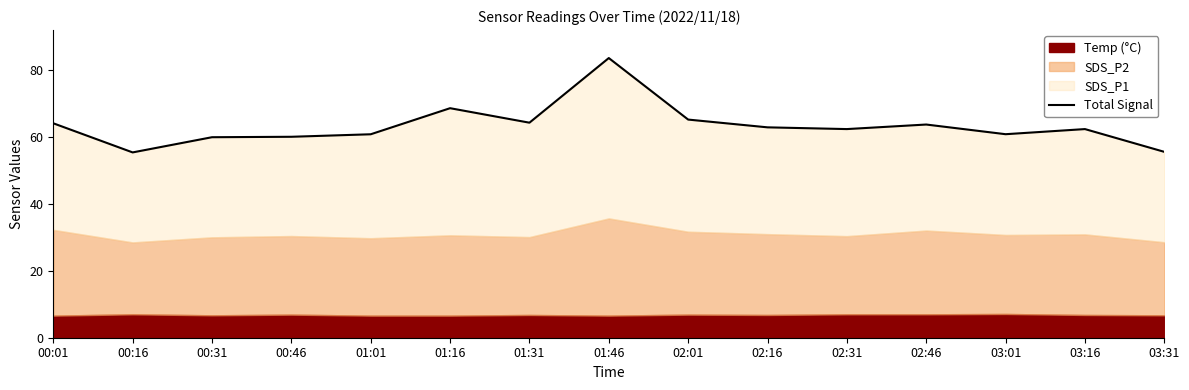

Read the value at 03:31.

55.5